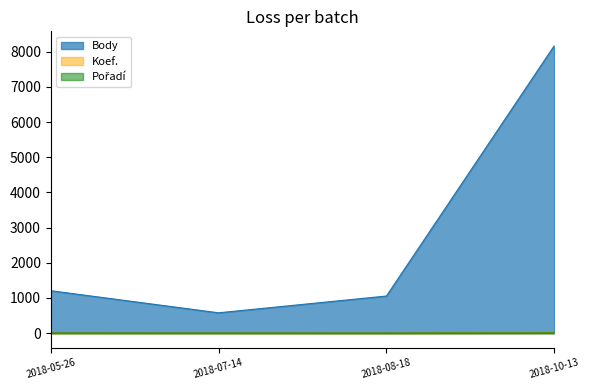

List the series in order of their peak value, highest first.

Body, Koef., Pořadí